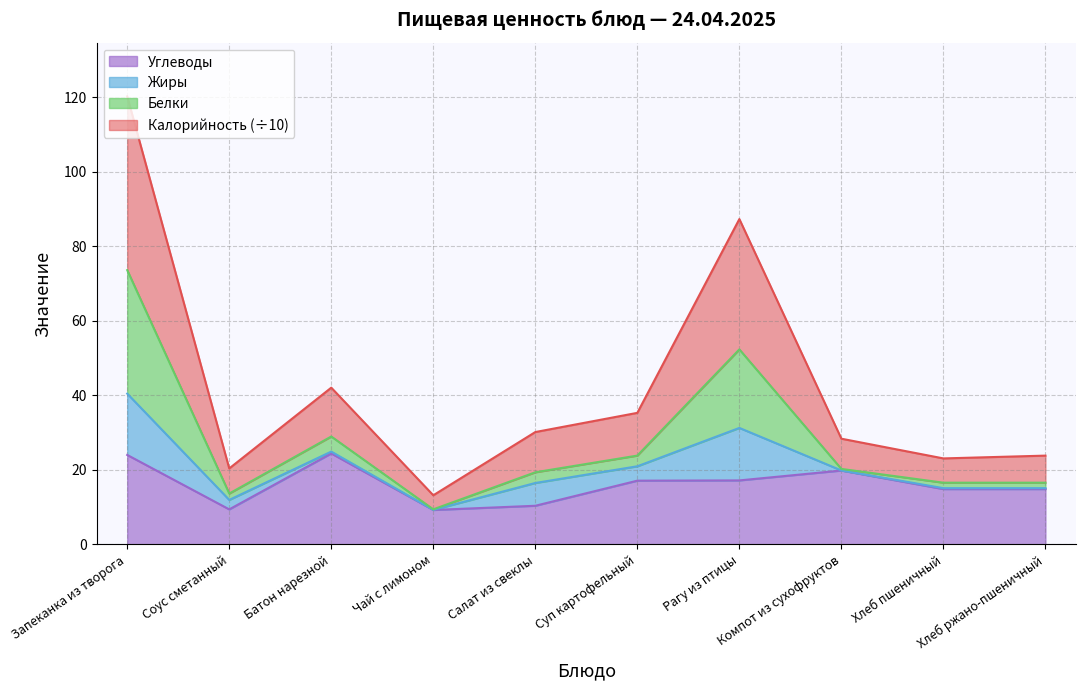

What is the greatest value displayed?

120.2